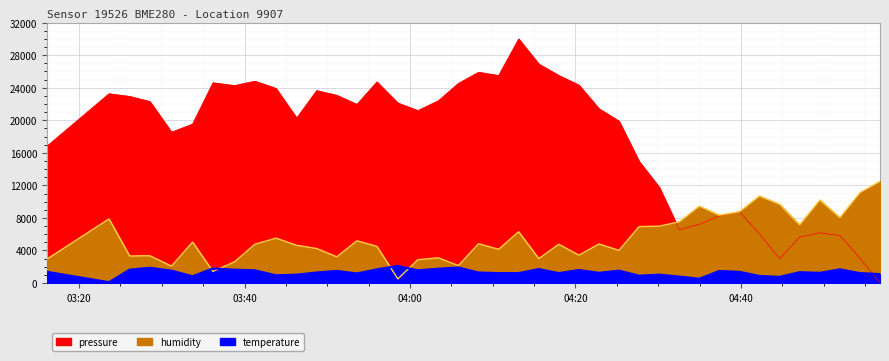

What are all the series names shown in the legend?

pressure, humidity, temperature